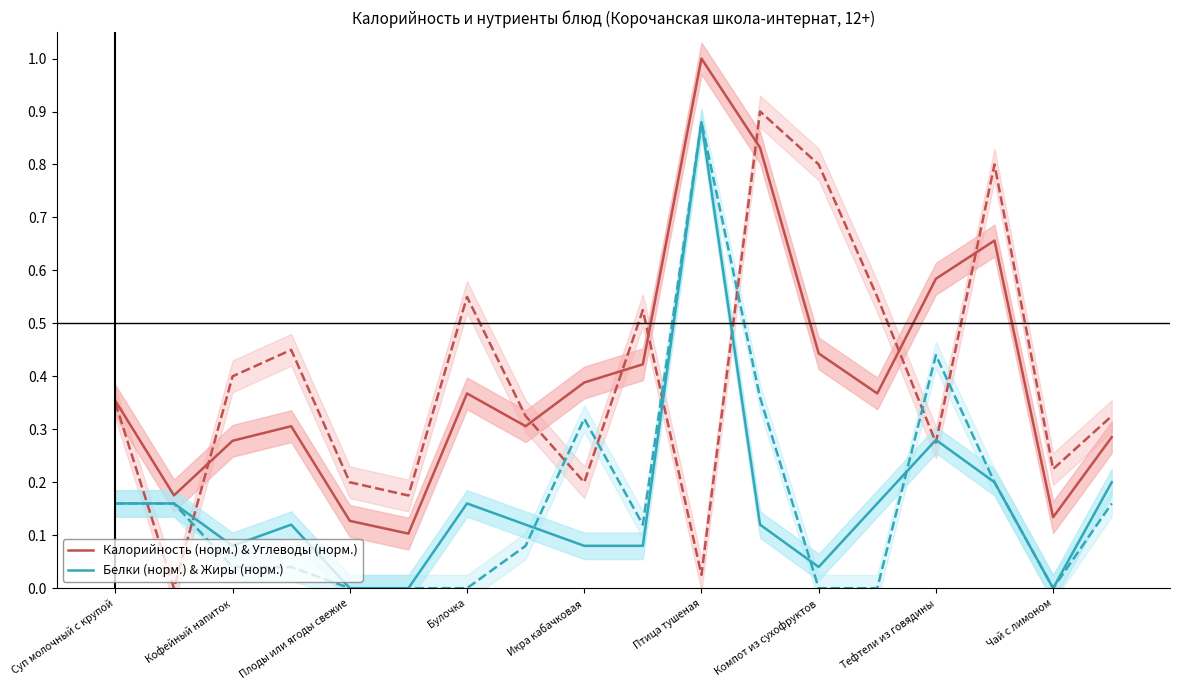

At how many categories does at least one series exceed 0?

18